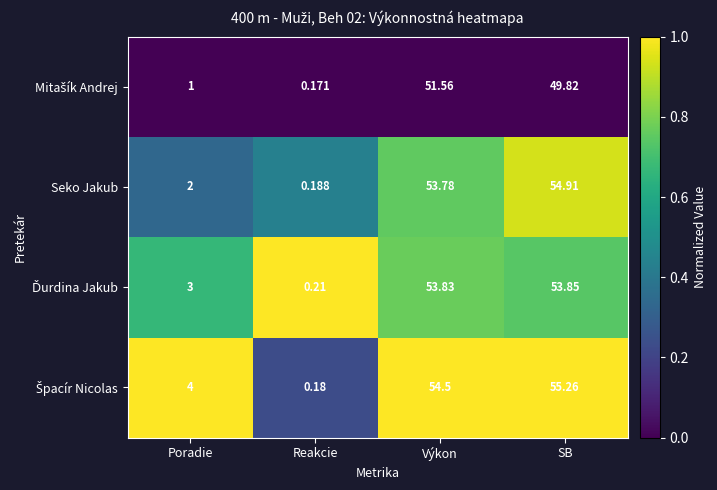

At which category does the chart reach its minimum across all series?

Reakcie